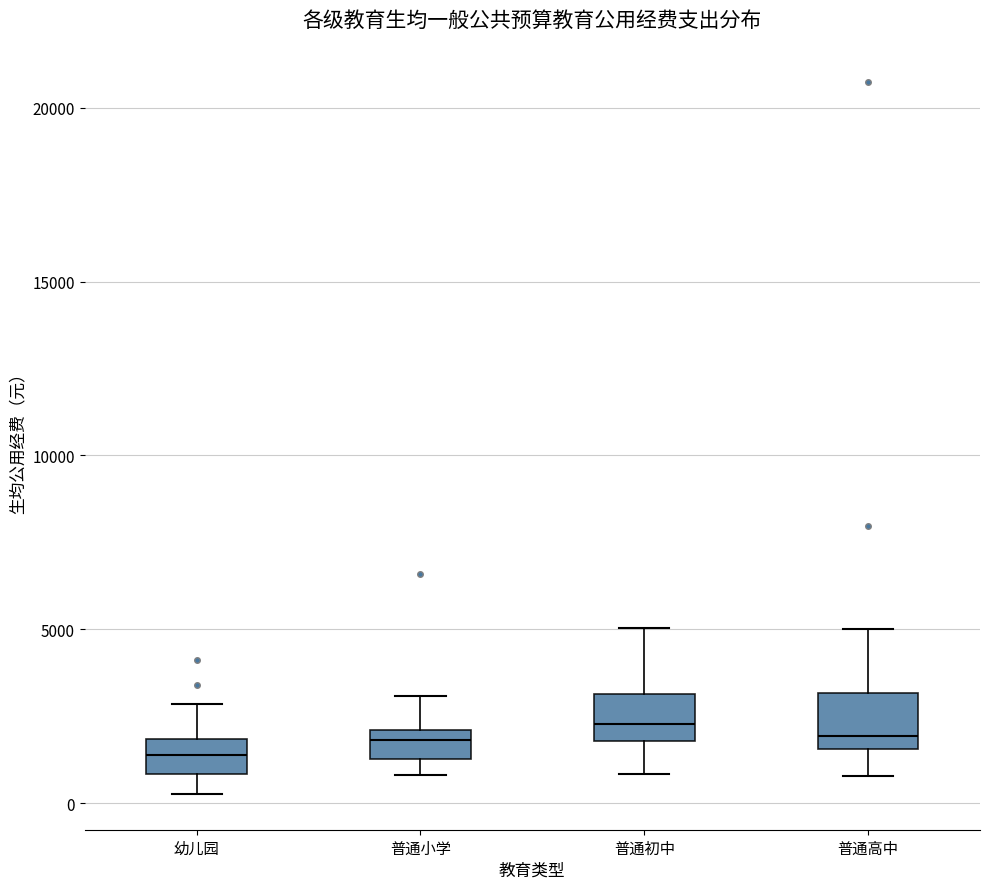

Reading left to right, transcribe this box plot: for each box, give where its median line is, the range the box spans, and where its two whiskers end, as read against the y-axis. The values are not printed on the chart, so give them approximately, as read against the axis.

幼儿园: median 1500, box 1000 to 2000, whiskers 500 to 3000
普通小学: median 2000 (inside the box), box 1500 to 2000, whiskers 1000 to 3000
普通初中: median 2500, box 2000 to 3000, whiskers 1000 to 5000
普通高中: median 2000, box 1500 to 3000, whiskers 1000 to 5000